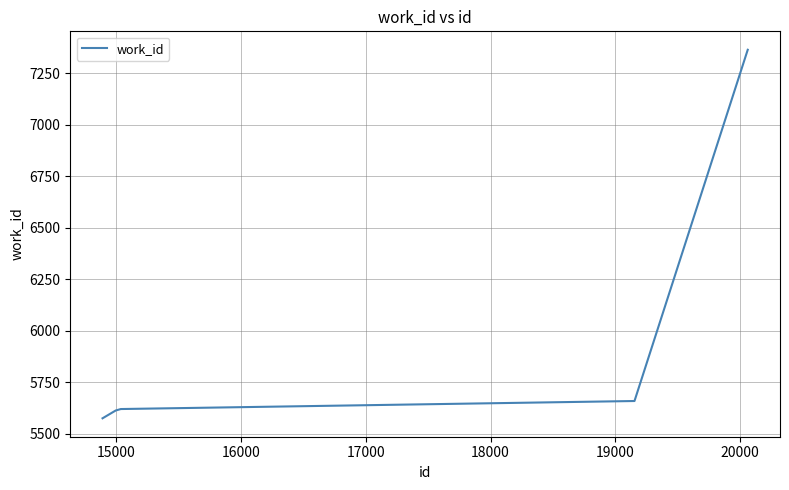

What is the minimum value shown in the chart?

5574